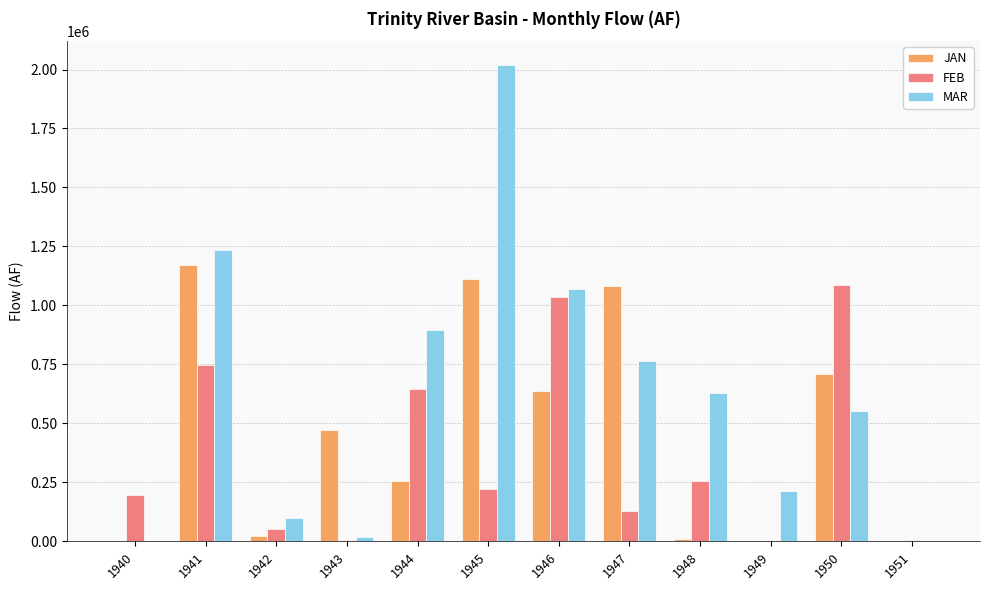

Between 1941 and 1951, which series saw the biggest shift?

MAR